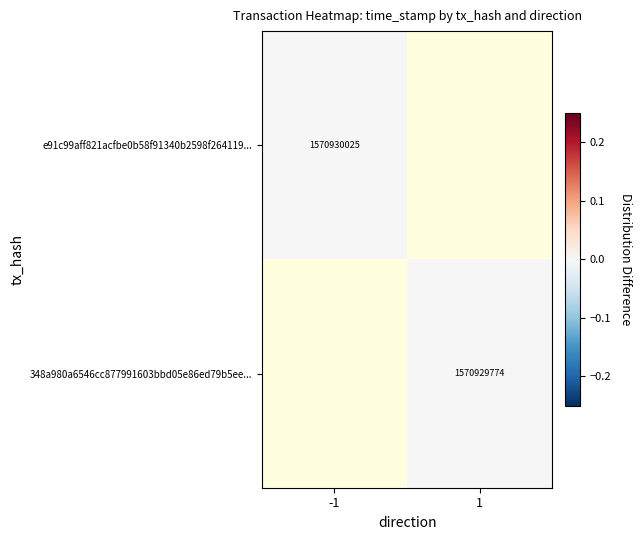

Is it true that 348a980a6546cc877991603bbd05e86ed79b5ee... equals 1050255642.9 at 1?

False